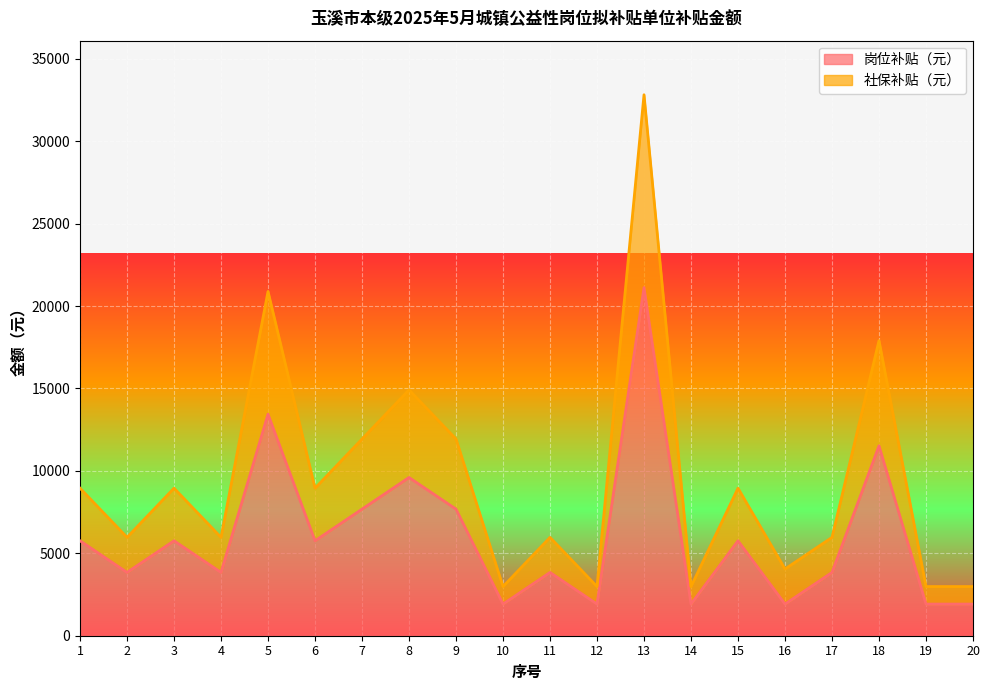

True or false: 岗位补贴（元） and 社保补贴（元） cross at least once.

False